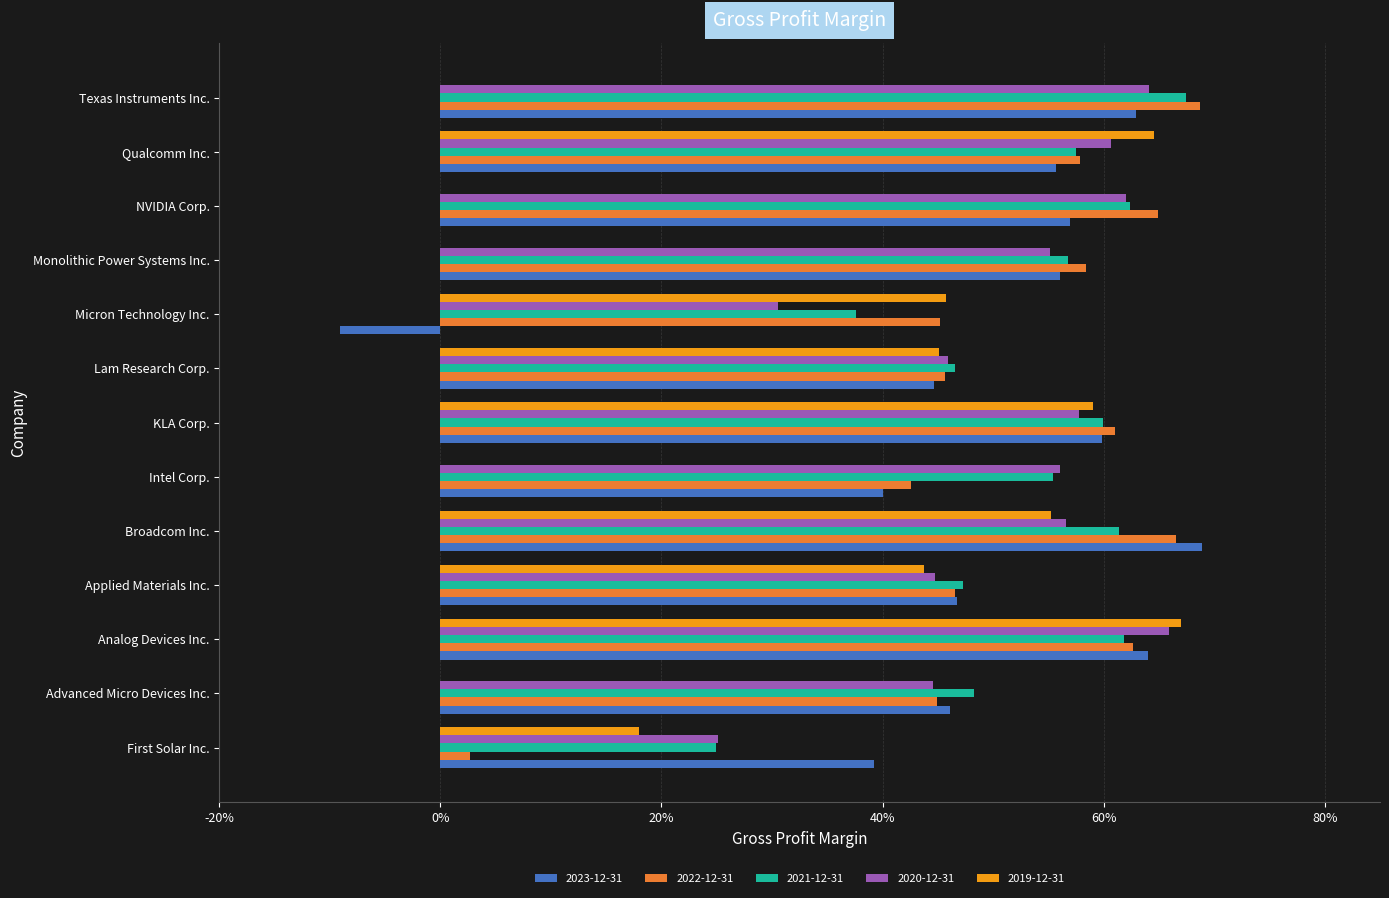

List the series in order of their peak value, lowest first.

2020-12-31, 2019-12-31, 2021-12-31, 2022-12-31, 2023-12-31